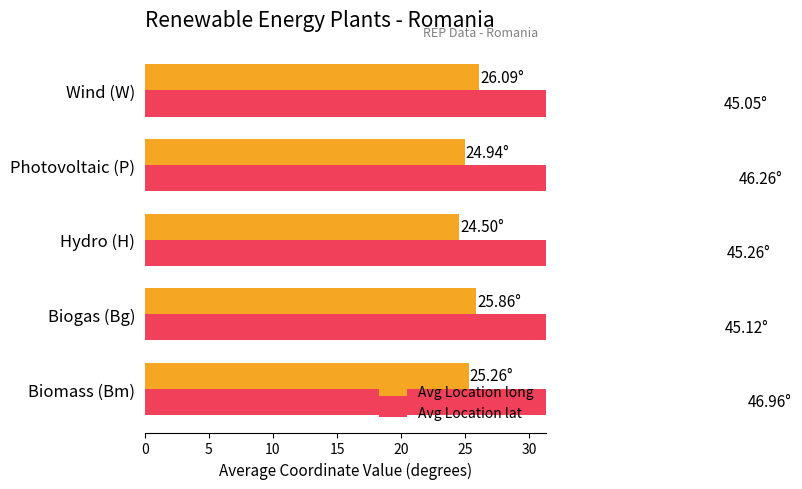

List the series in order of their peak value, lowest first.

Avg Location long, Avg Location lat